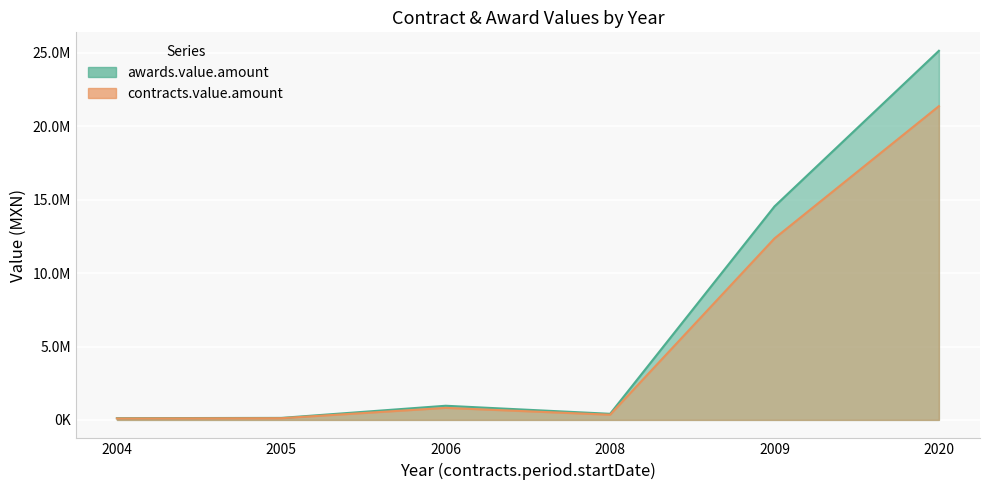

Is the value of contracts.value.amount at 2020 greater than the value of awards.value.amount at 2009?

Yes